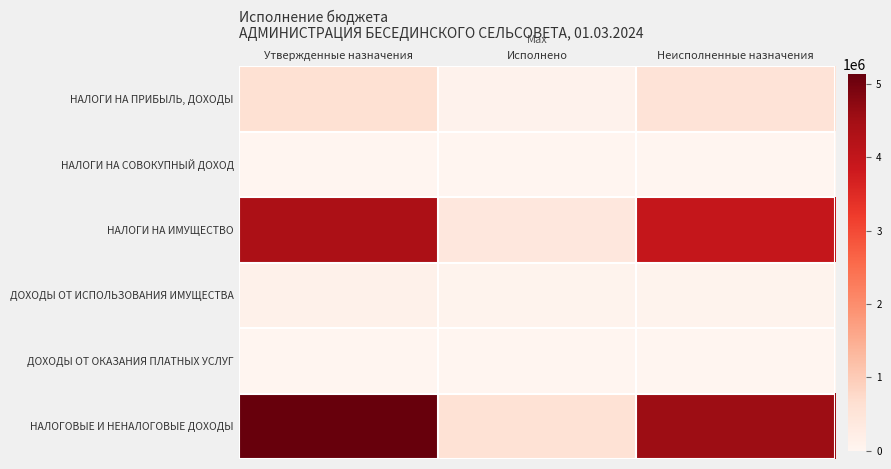

Rank the series at Неисполненные назначения from highest to lowest value.

НАЛОГОВЫЕ И НЕНАЛОГОВЫЕ ДОХОДЫ, НАЛОГИ НА ИМУЩЕСТВО, НАЛОГИ НА ПРИБЫЛЬ, ДОХОДЫ, ДОХОДЫ ОТ ИСПОЛЬЗОВАНИЯ ИМУЩЕСТВА, НАЛОГИ НА СОВОКУПНЫЙ ДОХОД, ДОХОДЫ ОТ ОКАЗАНИЯ ПЛАТНЫХ УСЛУГ